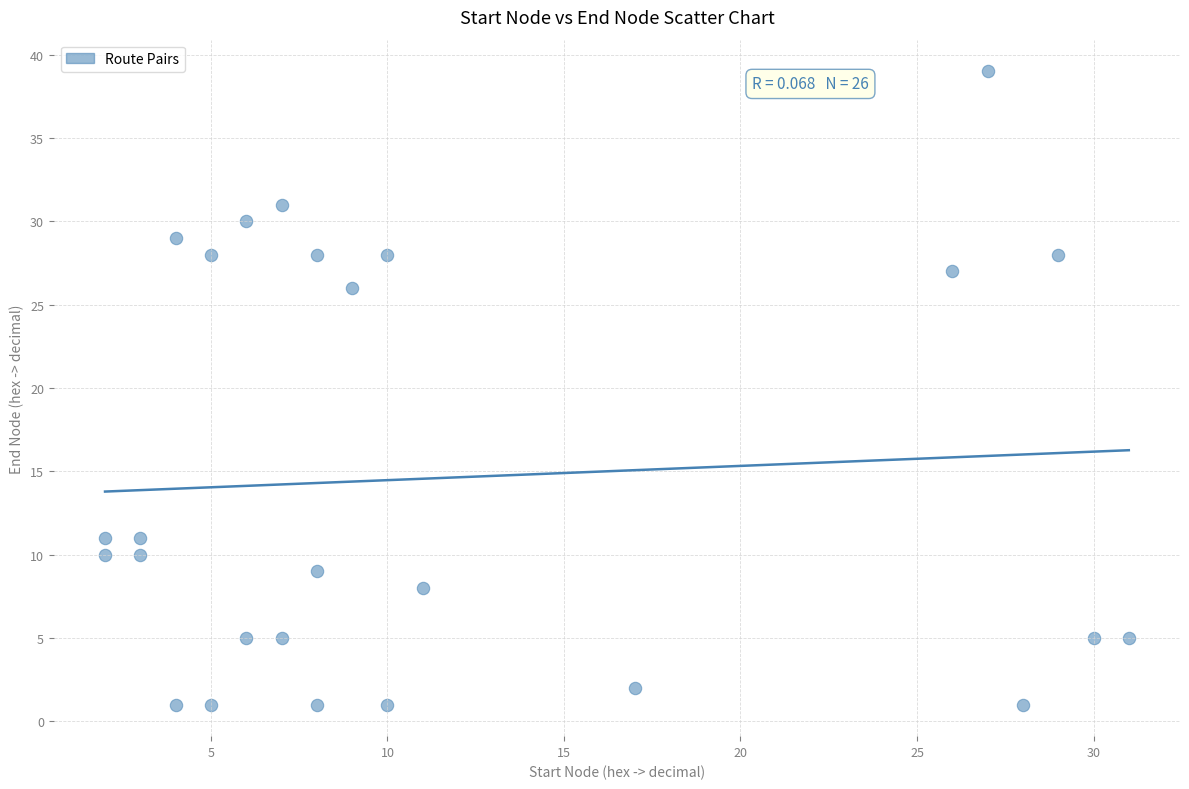

What Y value in the scatter plot is closest to 20?

26